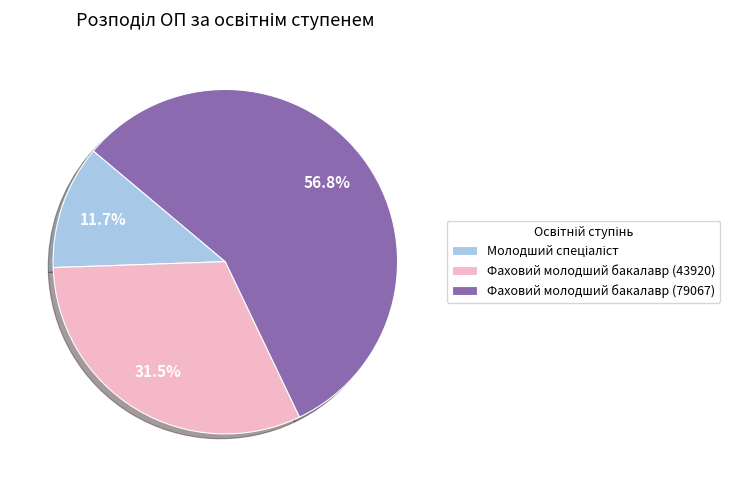

Is there any slice that represents more than half of the pie?

Yes